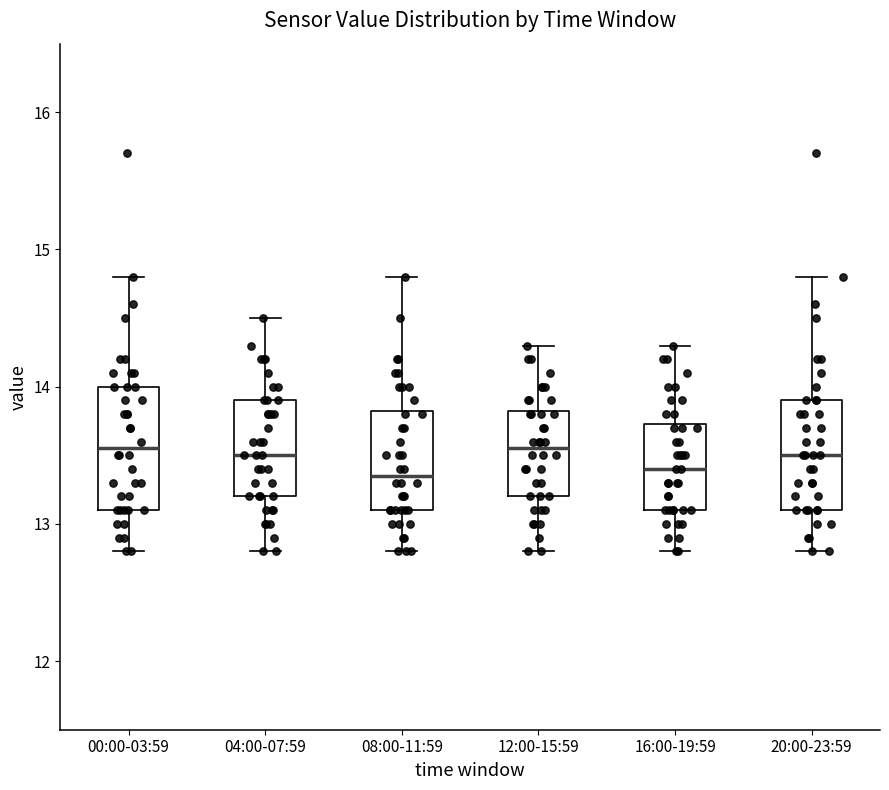

Where is the lower edge of the box for 16:00-19:59 on the y-axis? The values are not printed on the chart, so give them approximately, as read against the axis.

13.1